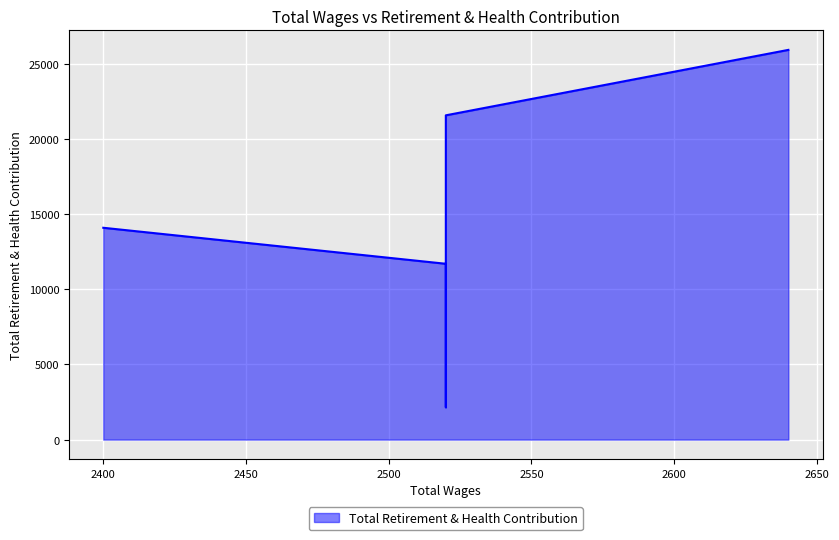

Which has a higher value, 2400.0 or 2640.0?

2640.0